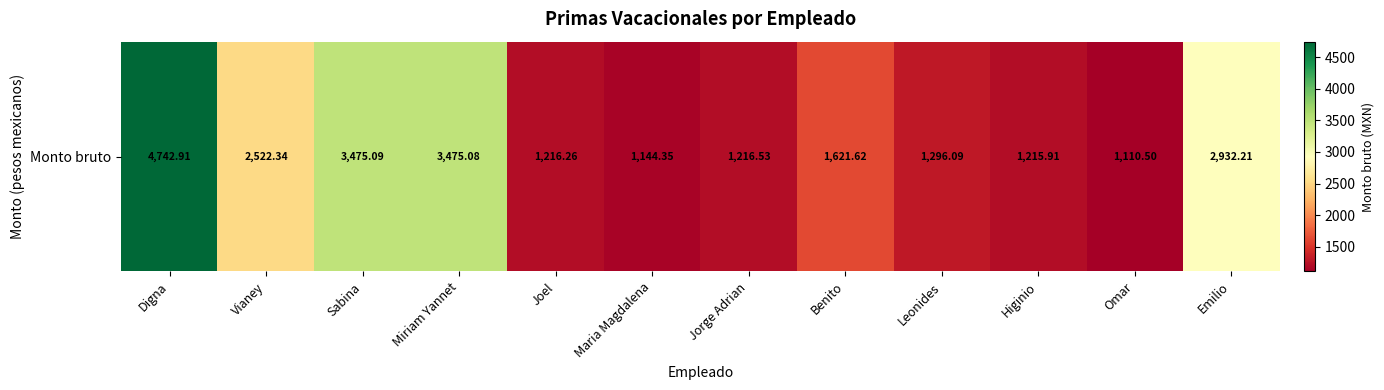

How many data points are above 1621?

6